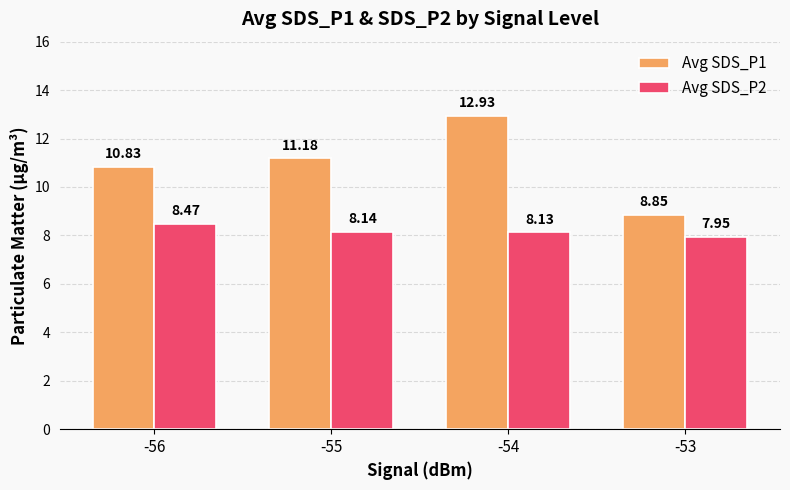

Rank the series by their average value, from lowest to highest.

Avg SDS_P2, Avg SDS_P1